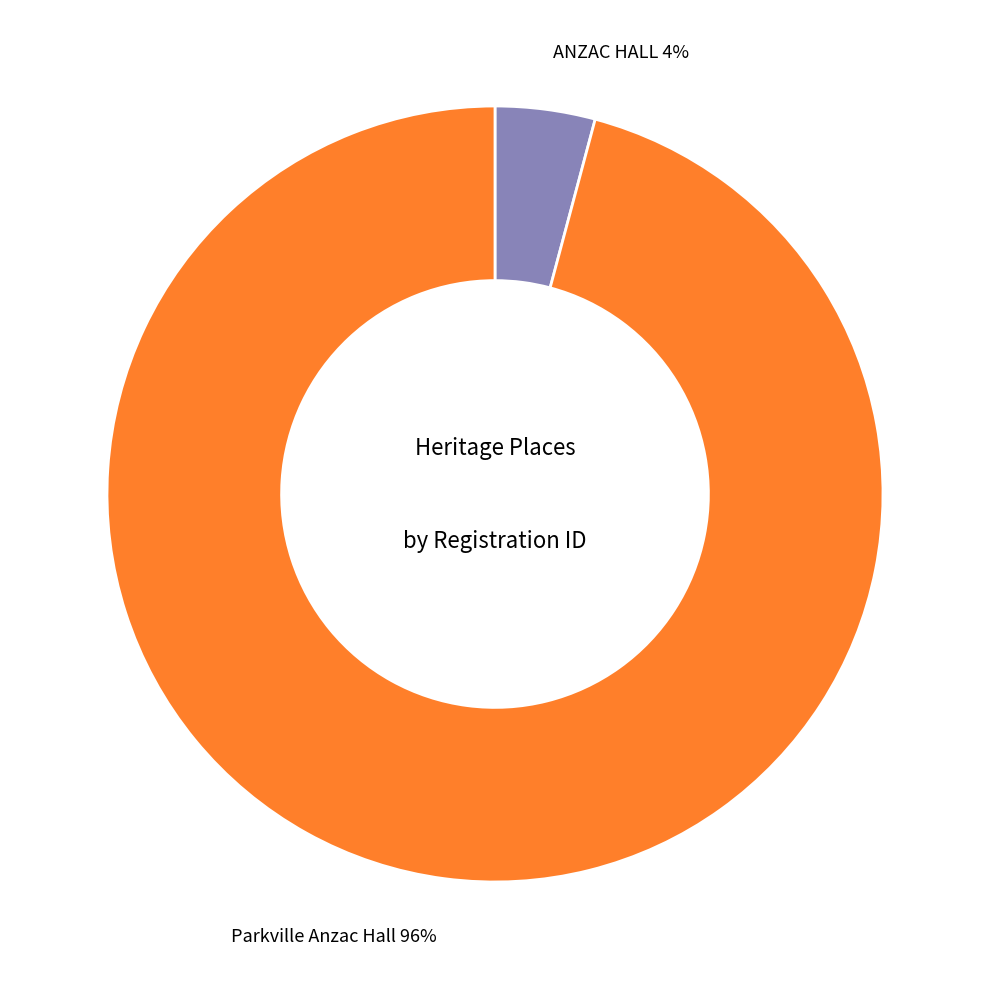

To the nearest percent, what percentage of the pie is ANZAC HALL?

4%